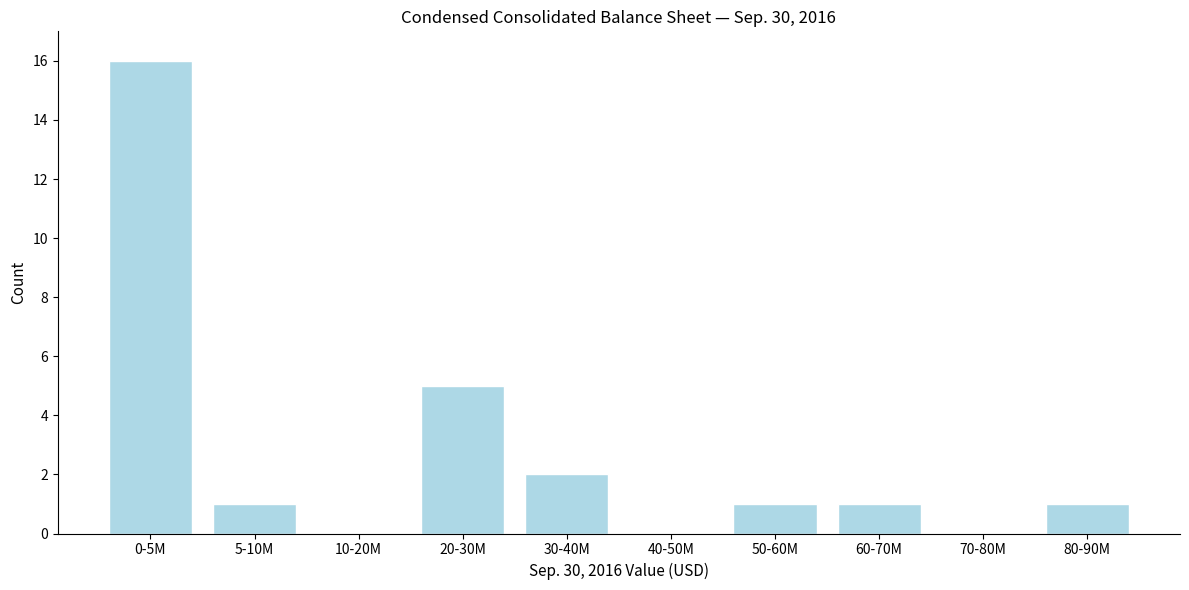

Reading left to right, transcribe all the data shown in this chart.

0-5M=16	5-10M=1	10-20M=0	20-30M=5	30-40M=2	40-50M=0	50-60M=1	60-70M=1	70-80M=0	80-90M=1